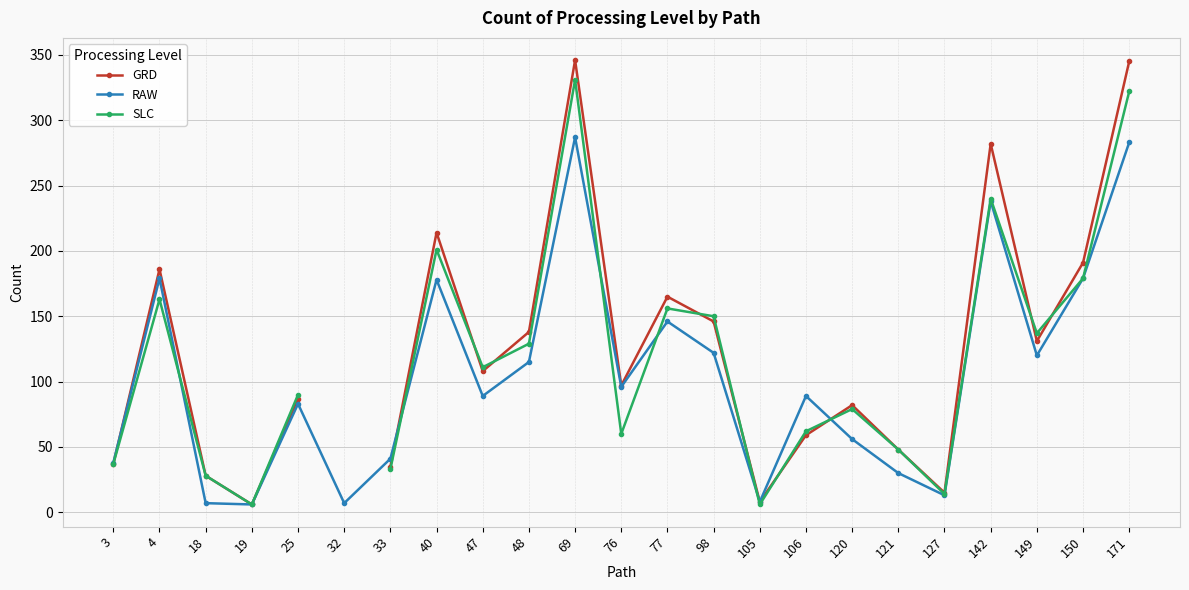

Rank the series at 48 from lowest to highest value.

RAW, SLC, GRD